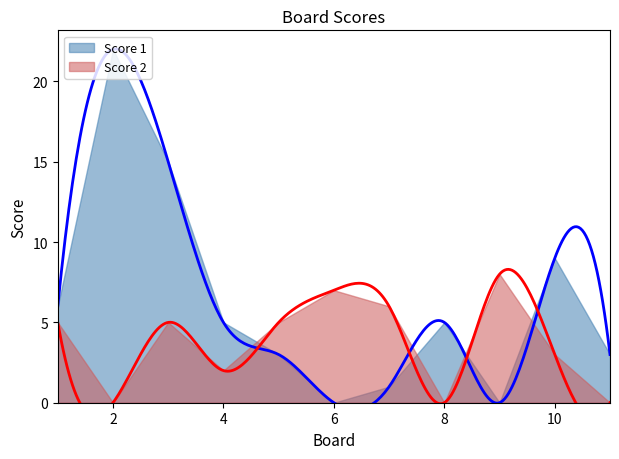

Is it true that Score 2 equals 7 at 3?

False